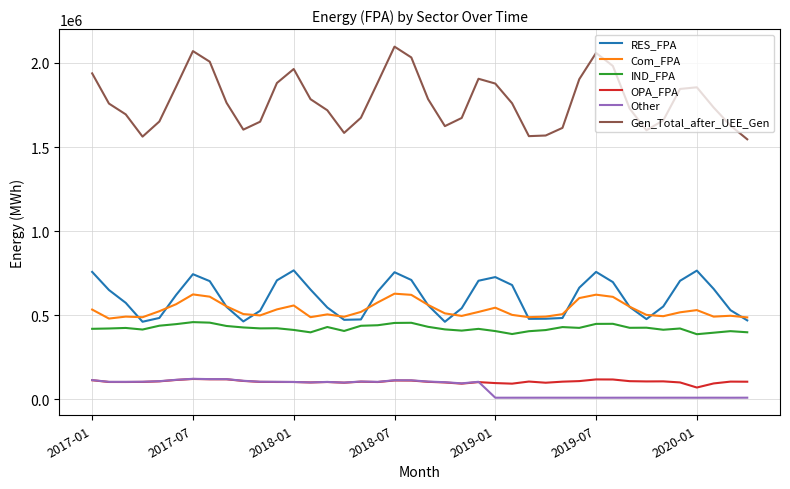

Which series has the largest range (max minus min)?

Gen_Total_after_UEE_Gen